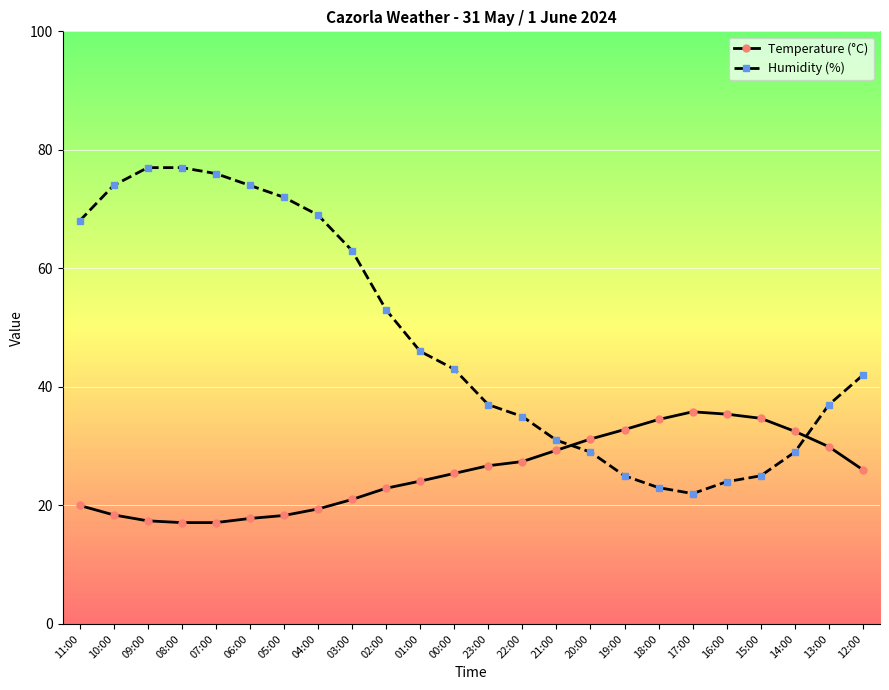

True or false: Temperature (°C) and Humidity (%) cross at least once.

True